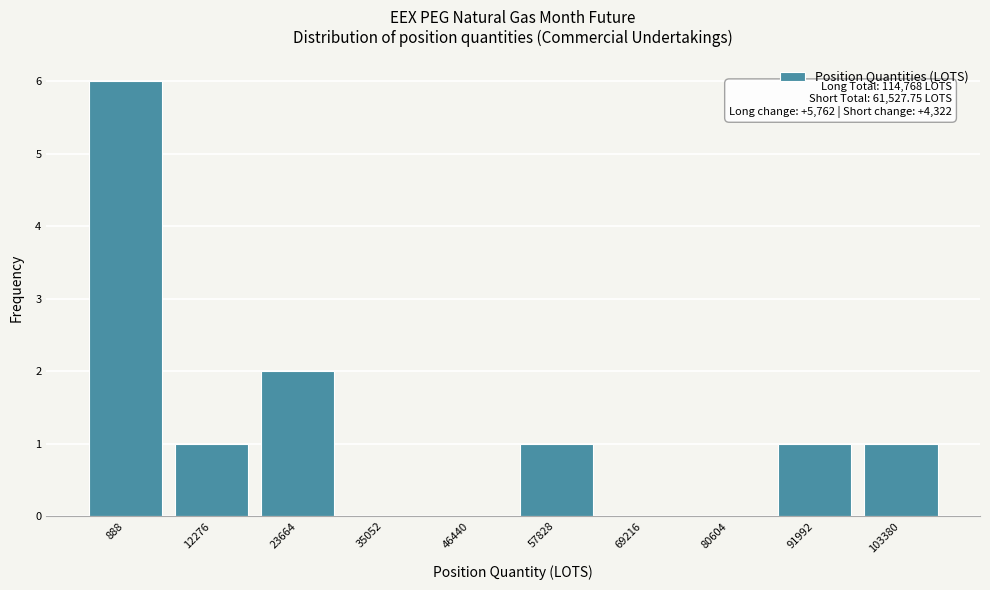

Reading left to right, list all the values displayed in this chart.

888=6	12276=1	23664=2	35052=0	46440=0	57828=1	69216=0	80604=0	91992=1	103380=1